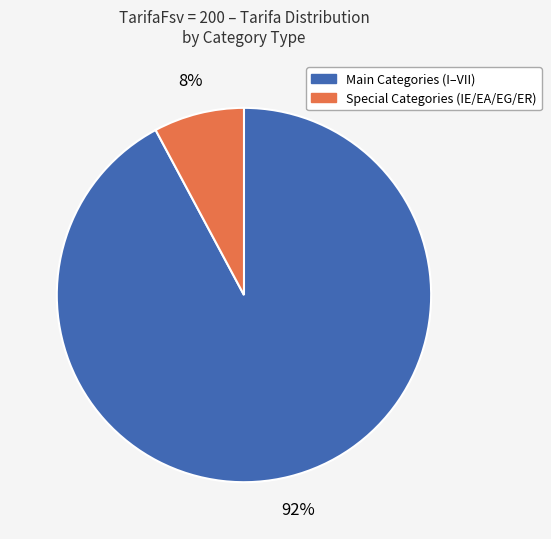

To the nearest percent, what is the average slice percentage?

50%